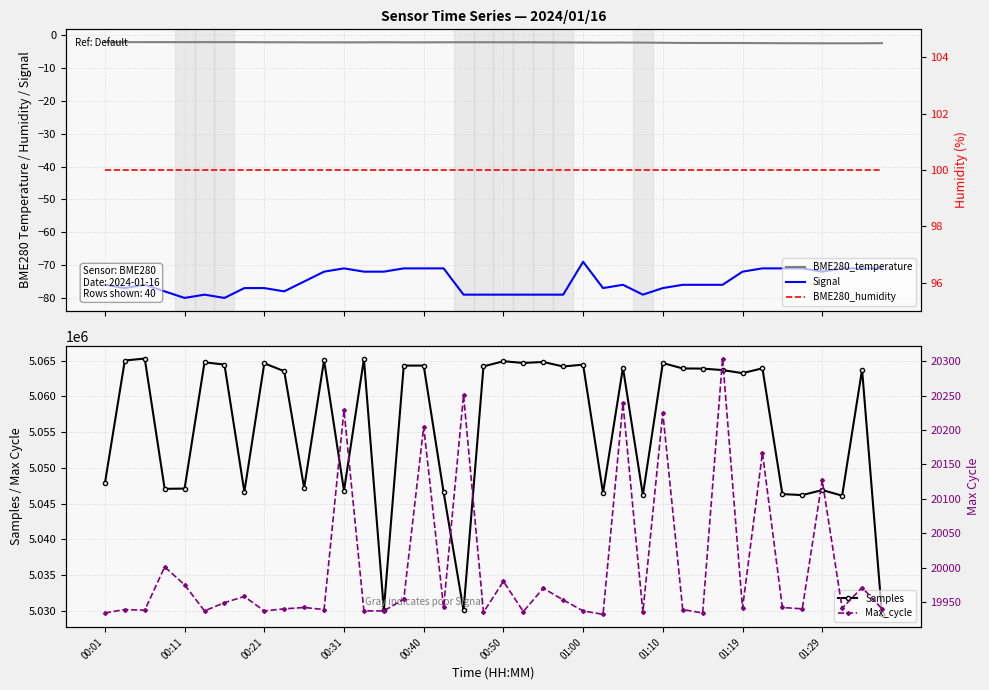

True or false: BME280_humidity and BME280_temperature intersect in this chart.

False